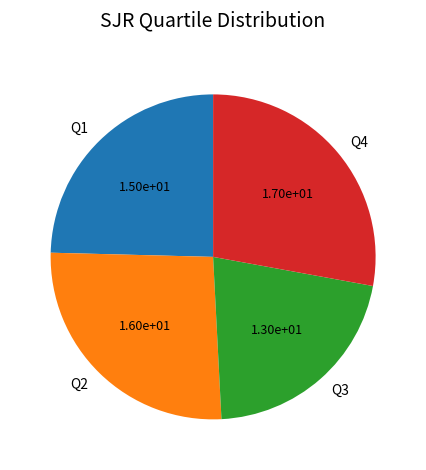

Count the number of slices in the pie.

4